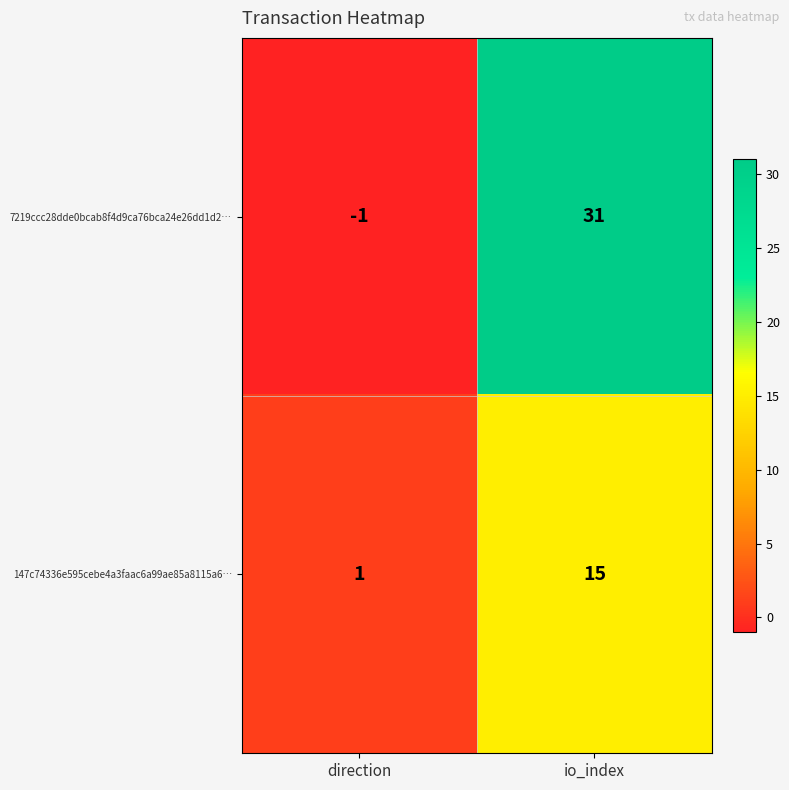

Which category has the highest value across all series?

io_index